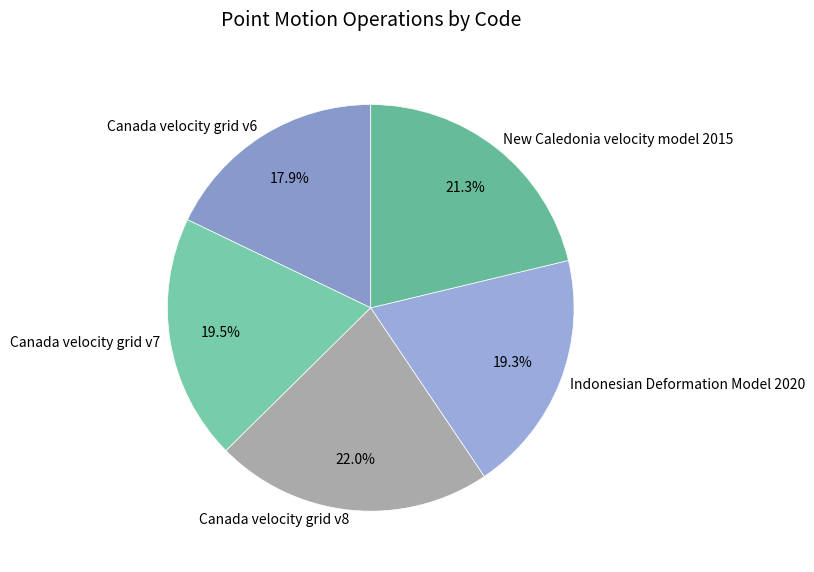

Do New Caledonia velocity model 2015 and Canada velocity grid v6 together represent more than half of the pie?

No